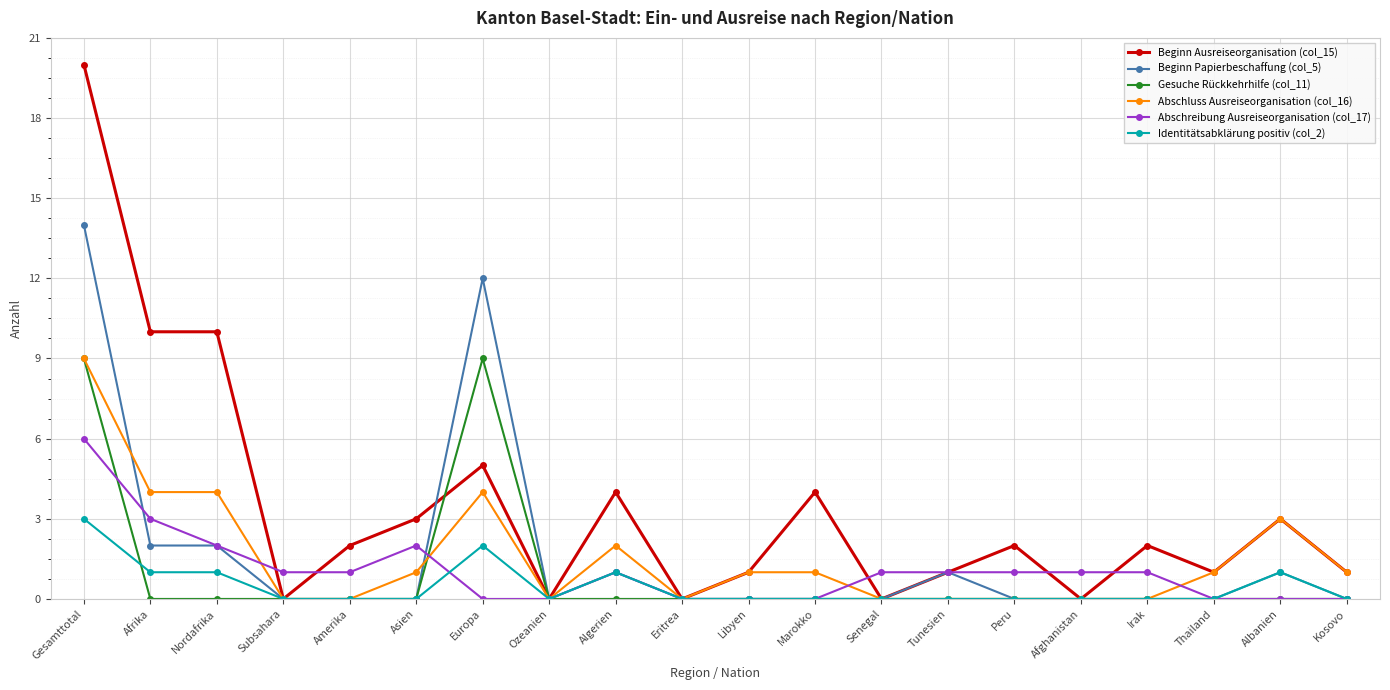

Reading right to left, extract all data points from this chart.

Beginn Ausreiseorganisation (col_15): Kosovo=1	Albanien=3	Thailand=1	Irak=2	Afghanistan=0	Peru=2	Tunesien=1	Senegal=0	Marokko=4	Libyen=1	Eritrea=0	Algerien=4	Ozeanien=0	Europa=5	Asien=3	Amerika=2	Subsahara=0	Nordafrika=10	Afrika=10	Gesamttotal=20
Beginn Papierbeschaffung (col_5): Kosovo=0	Albanien=1	Thailand=0	Irak=0	Afghanistan=0	Peru=0	Tunesien=1	Senegal=0	Marokko=0	Libyen=0	Eritrea=0	Algerien=1	Ozeanien=0	Europa=12	Asien=0	Amerika=0	Subsahara=0	Nordafrika=2	Afrika=2	Gesamttotal=14
Gesuche Rückkehrhilfe (col_11): Kosovo=0	Albanien=0	Thailand=0	Irak=0	Afghanistan=0	Peru=0	Tunesien=0	Senegal=0	Marokko=0	Libyen=0	Eritrea=0	Algerien=0	Ozeanien=0	Europa=9	Asien=0	Amerika=0	Subsahara=0	Nordafrika=0	Afrika=0	Gesamttotal=9
Abschluss Ausreiseorganisation (col_16): Kosovo=1	Albanien=3	Thailand=1	Irak=0	Afghanistan=0	Peru=0	Tunesien=0	Senegal=0	Marokko=1	Libyen=1	Eritrea=0	Algerien=2	Ozeanien=0	Europa=4	Asien=1	Amerika=0	Subsahara=0	Nordafrika=4	Afrika=4	Gesamttotal=9
Abschreibung Ausreiseorganisation (col_17): Kosovo=0	Albanien=0	Thailand=0	Irak=1	Afghanistan=1	Peru=1	Tunesien=1	Senegal=1	Marokko=0	Libyen=0	Eritrea=0	Algerien=1	Ozeanien=0	Europa=0	Asien=2	Amerika=1	Subsahara=1	Nordafrika=2	Afrika=3	Gesamttotal=6
Identitätsabklärung positiv (col_2): Kosovo=0	Albanien=1	Thailand=0	Irak=0	Afghanistan=0	Peru=0	Tunesien=0	Senegal=0	Marokko=0	Libyen=0	Eritrea=0	Algerien=1	Ozeanien=0	Europa=2	Asien=0	Amerika=0	Subsahara=0	Nordafrika=1	Afrika=1	Gesamttotal=3